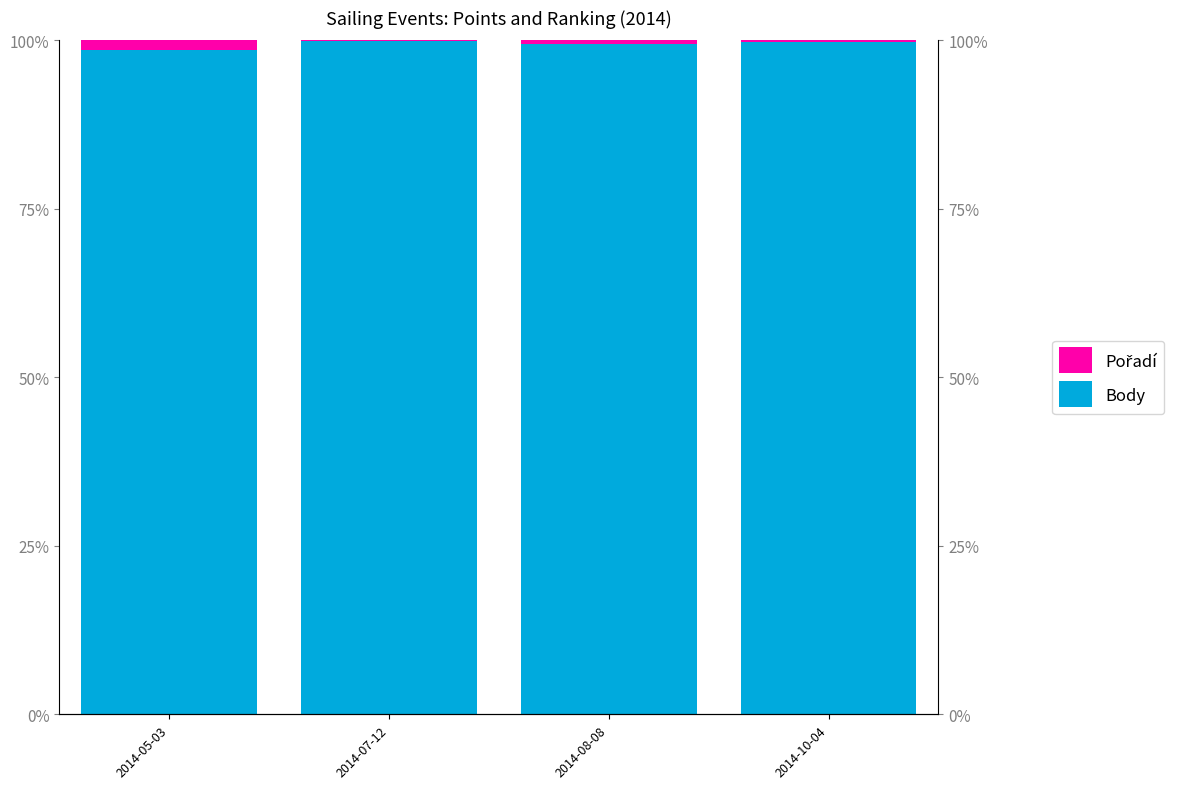

Which series has the largest range (max minus min)?

Body